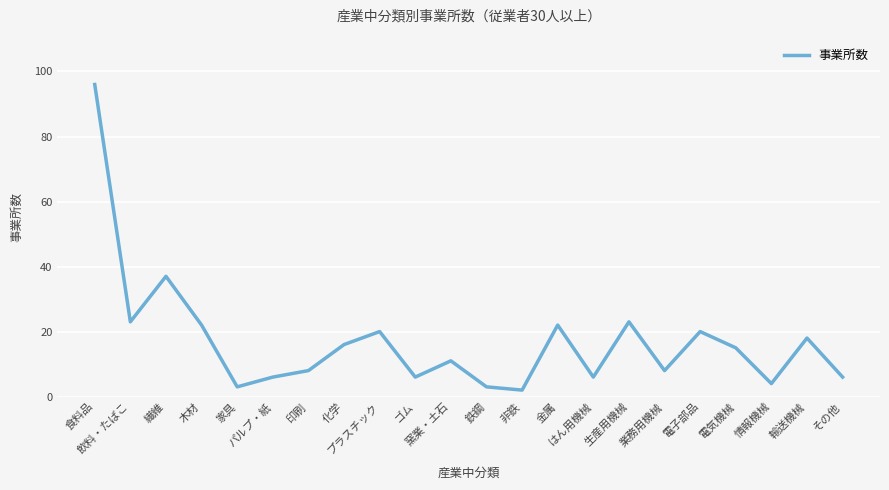

Where is the first local minimum?

飲料・たばこ